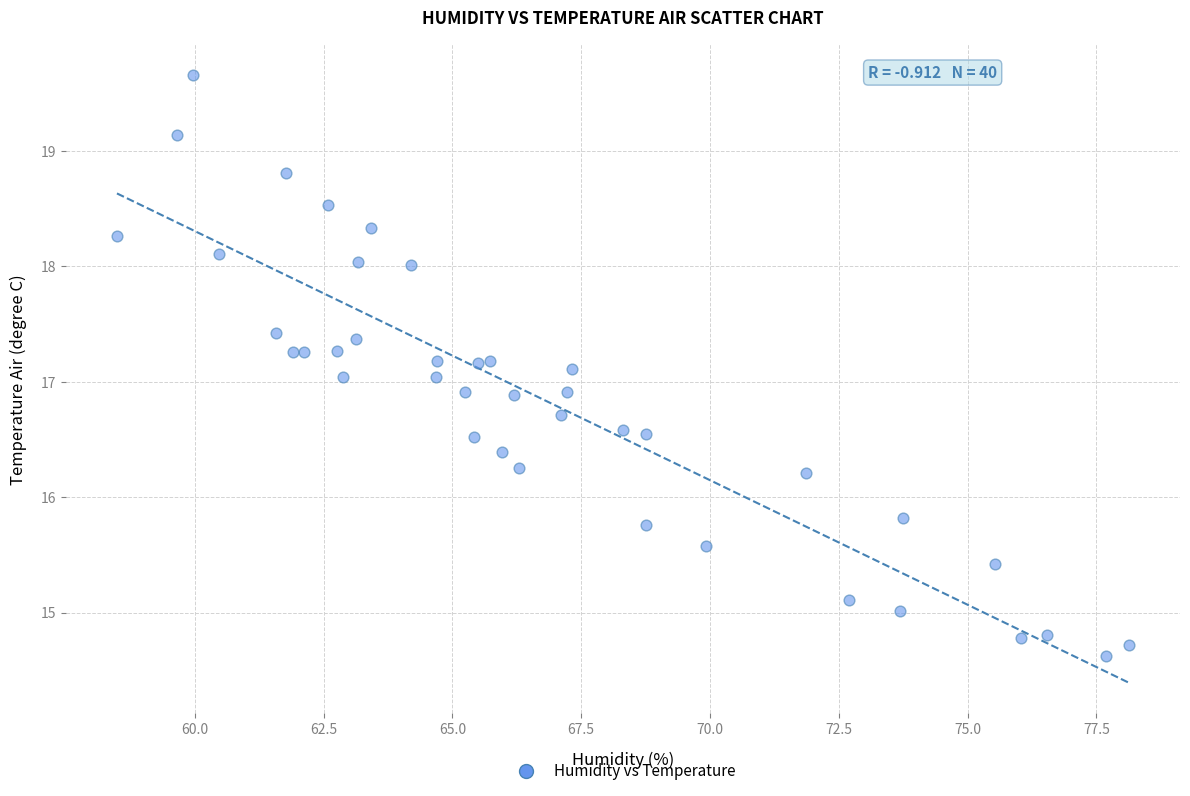

What is the range of Y values (max minus min)?

5.0